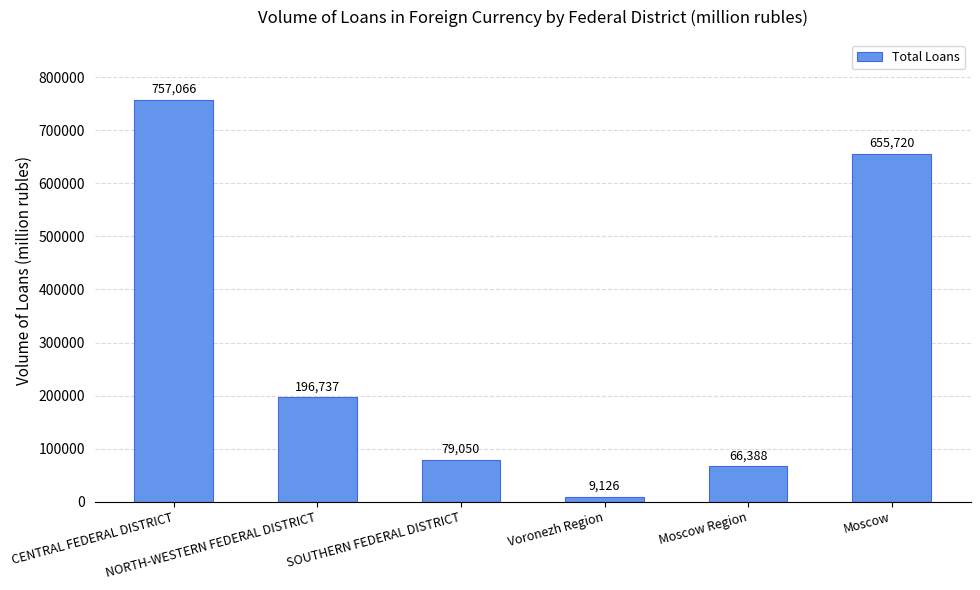

The value at CENTRAL FEDERAL DISTRICT is 757066. True or false?

True